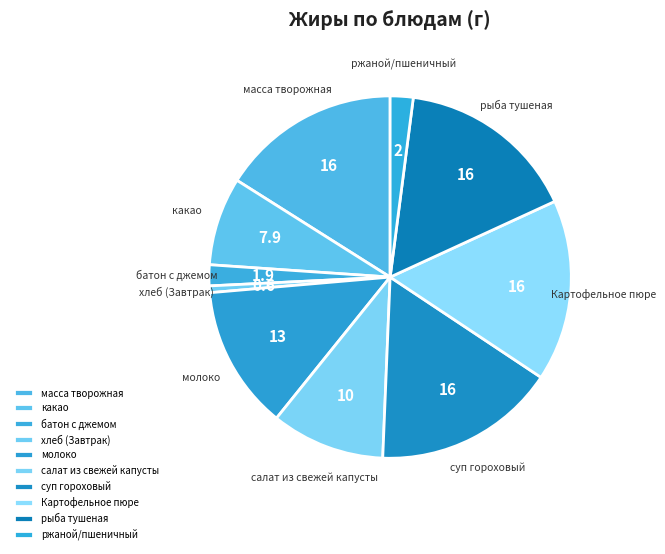

Which category has the smallest portion of the pie?

хлеб (Завтрак)